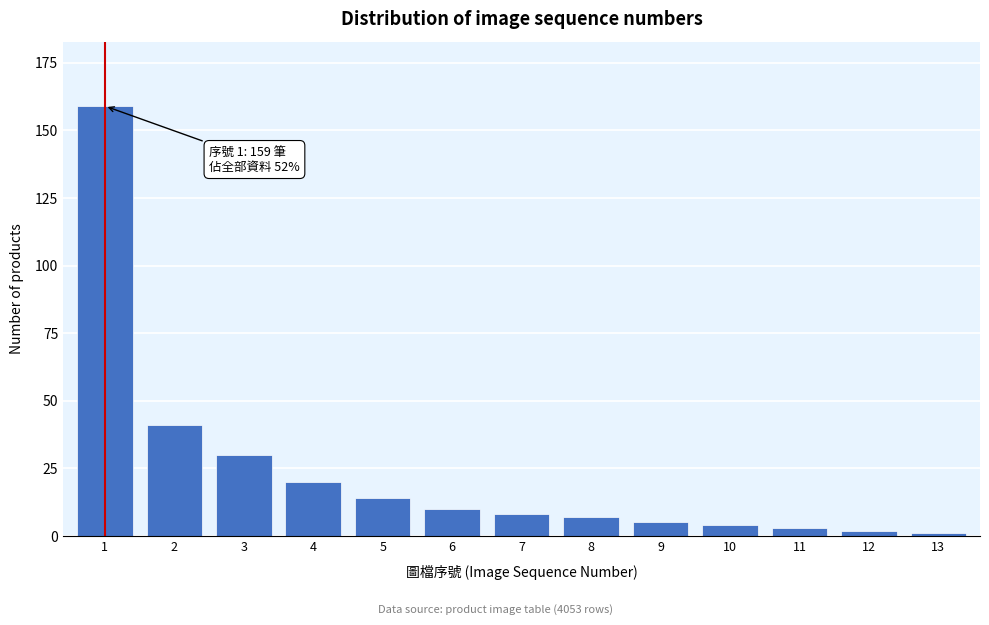

Reading left to right, what are all the values shown in this chart?

1=159	2=41	3=30	4=20	5=14	6=10	7=8	8=7	9=5	10=4	11=3	12=2	13=1